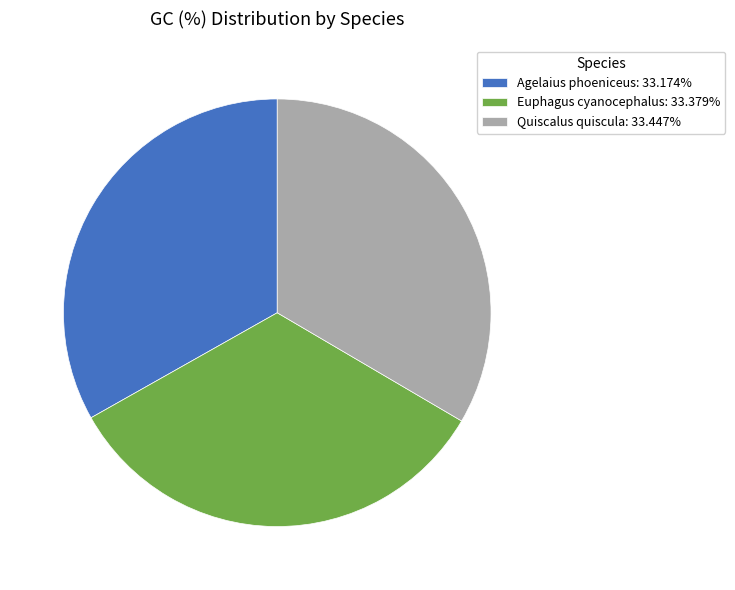

Is there any slice that represents more than half of the pie?

No